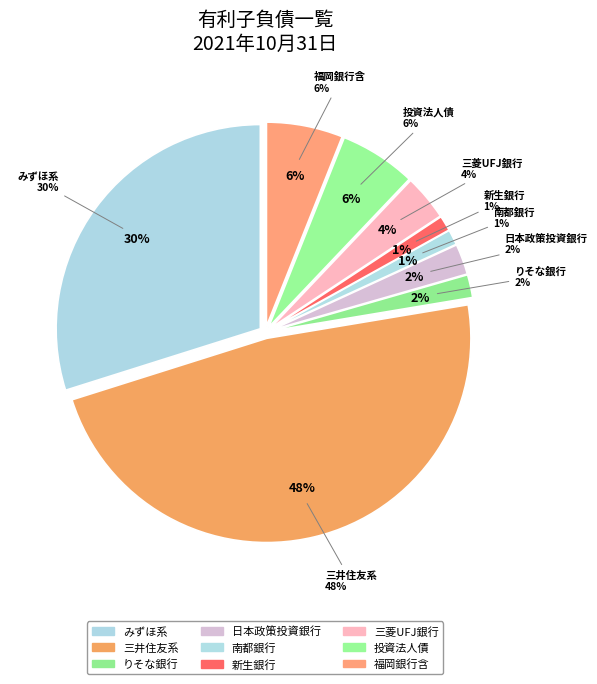

What is the total percentage of 日本政策投資銀行 and 三井住友銀行/福岡銀行?

8.9%